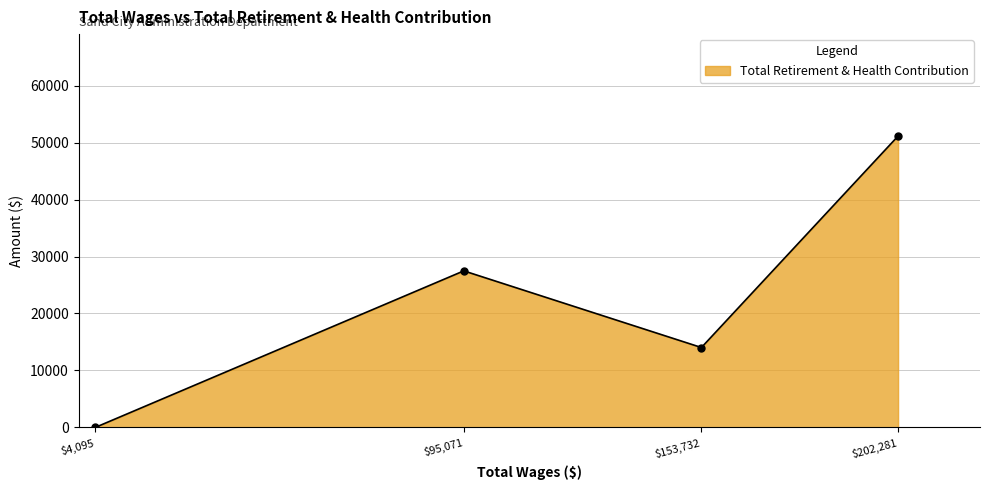

At which label is the value closest to 25569?

$95,071